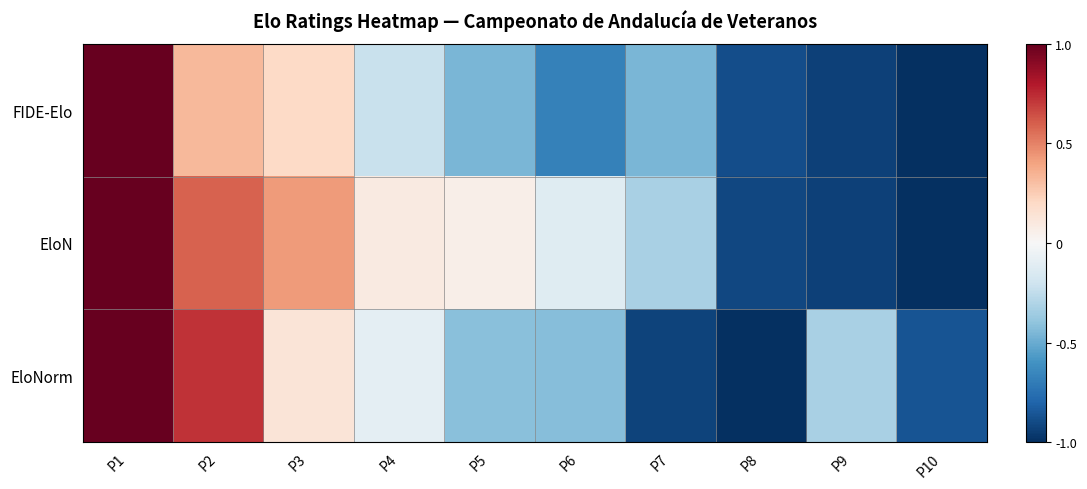

How many categories are shown in the chart?

10